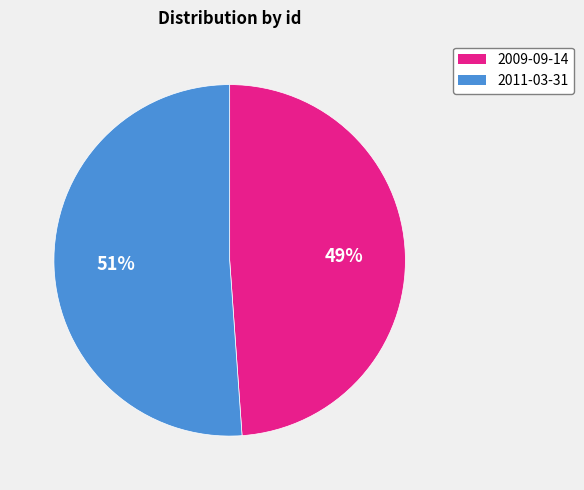

To the nearest percent, what is the average slice percentage?

50%